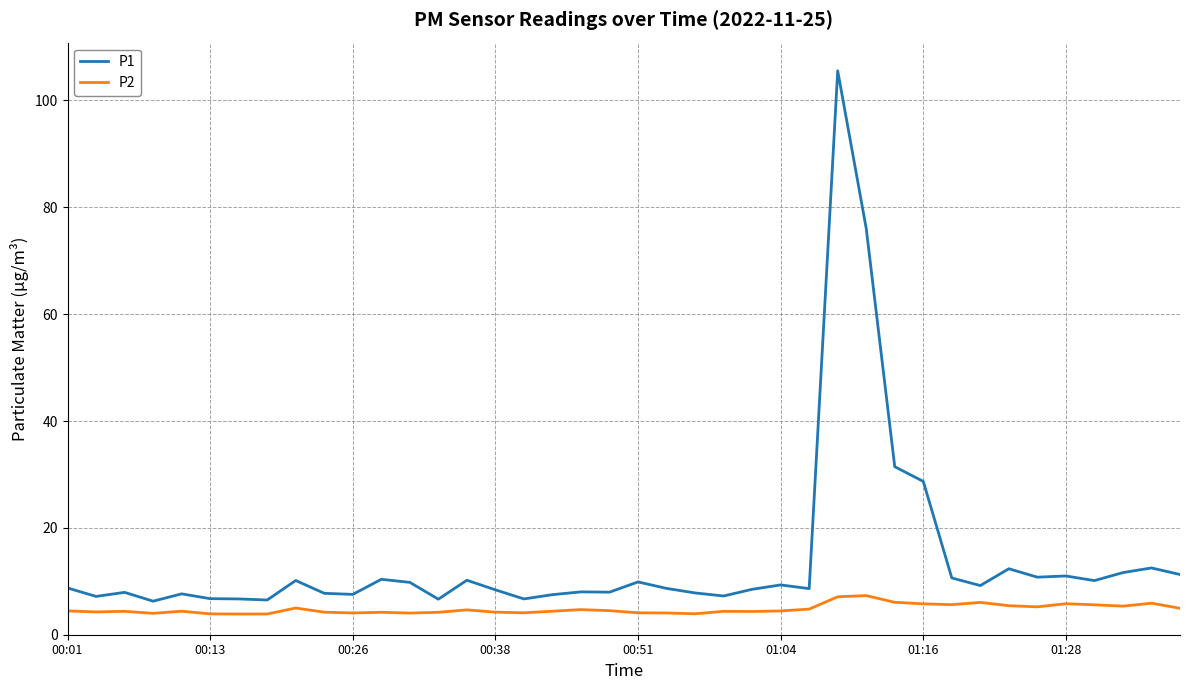

True or false: P2 and P1 cross at least once.

False